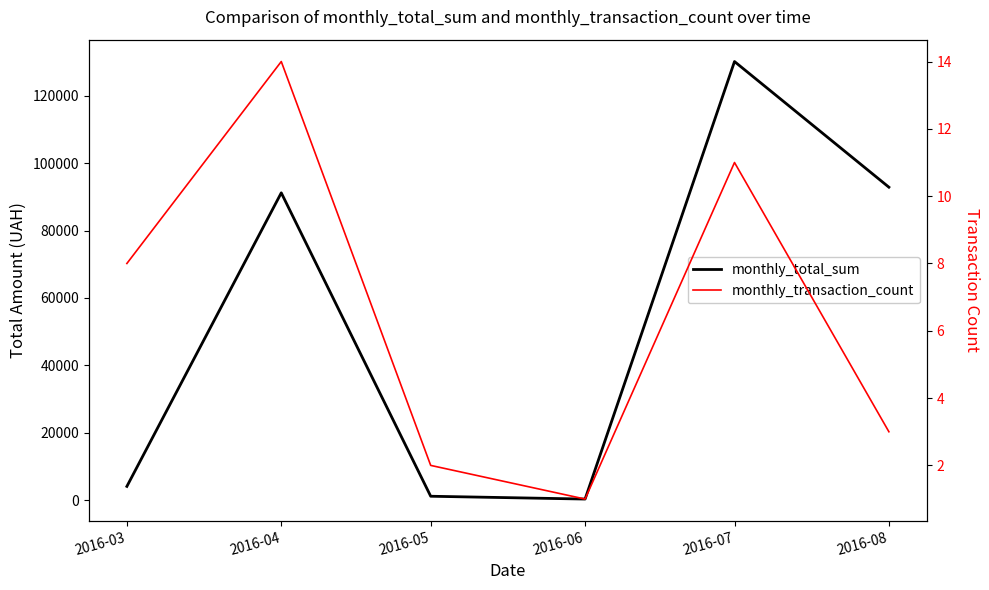

Rank the series at 2016-03 from highest to lowest value.

monthly_total_sum, monthly_transaction_count